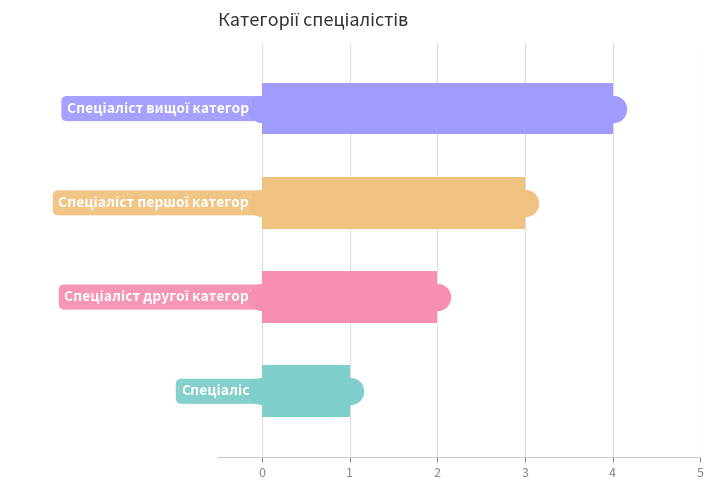

Between −1 and 2, which is larger?

2